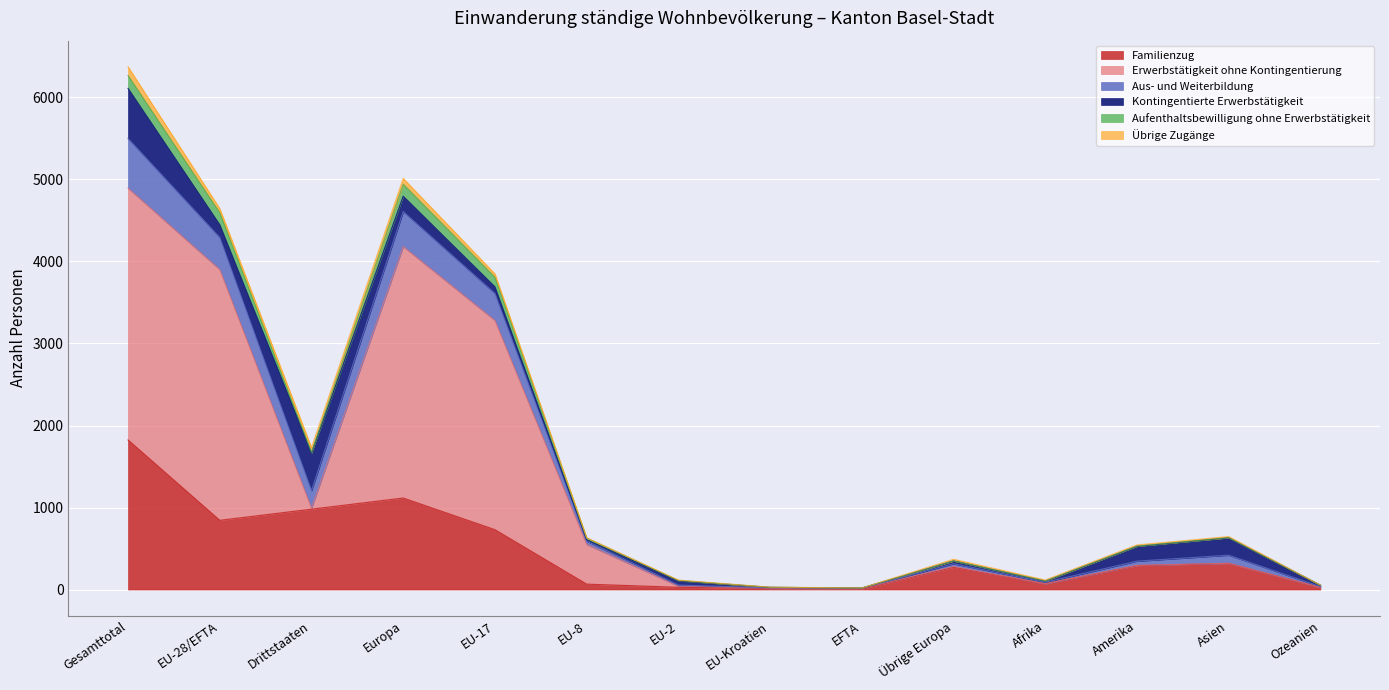

At which category is the sum across all series the highest?

Gesamttotal